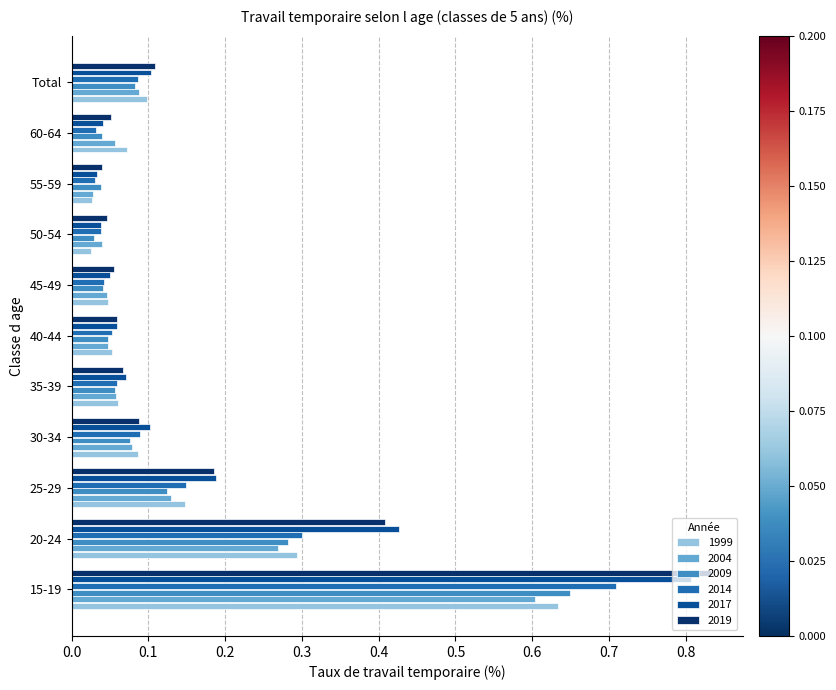

The 2004 series shows 0.9 at 15-19. True or false?

False